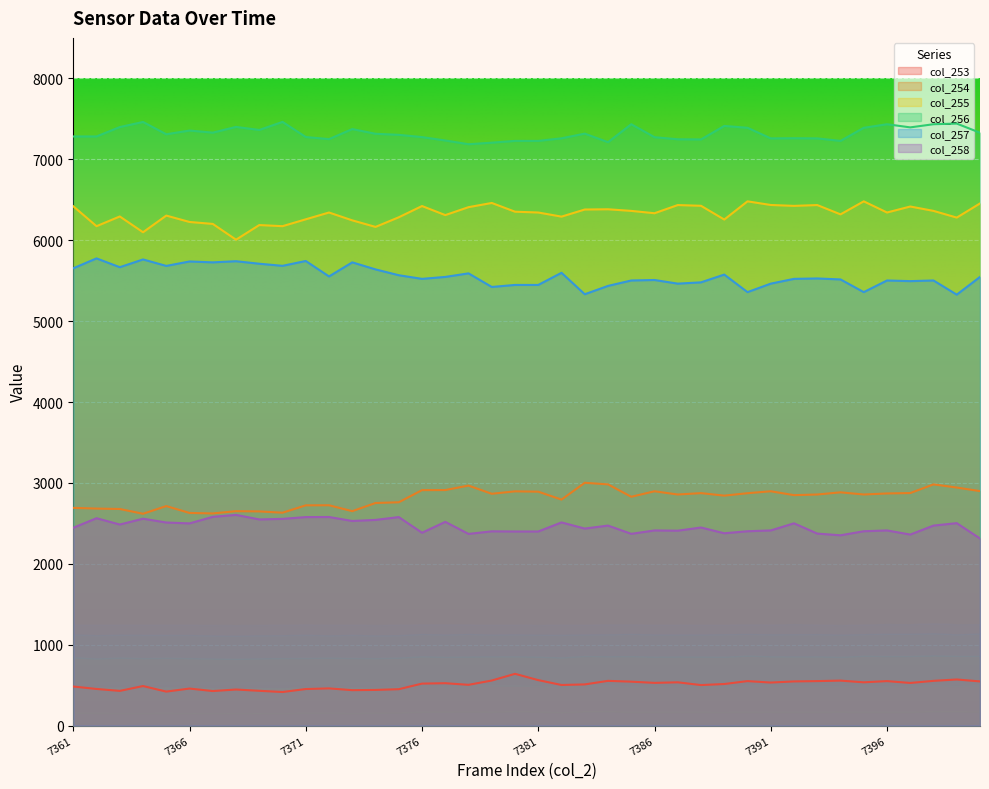

Rank the series by their maximum value, from lowest to highest.

col_253, col_258, col_254, col_257, col_255, col_256